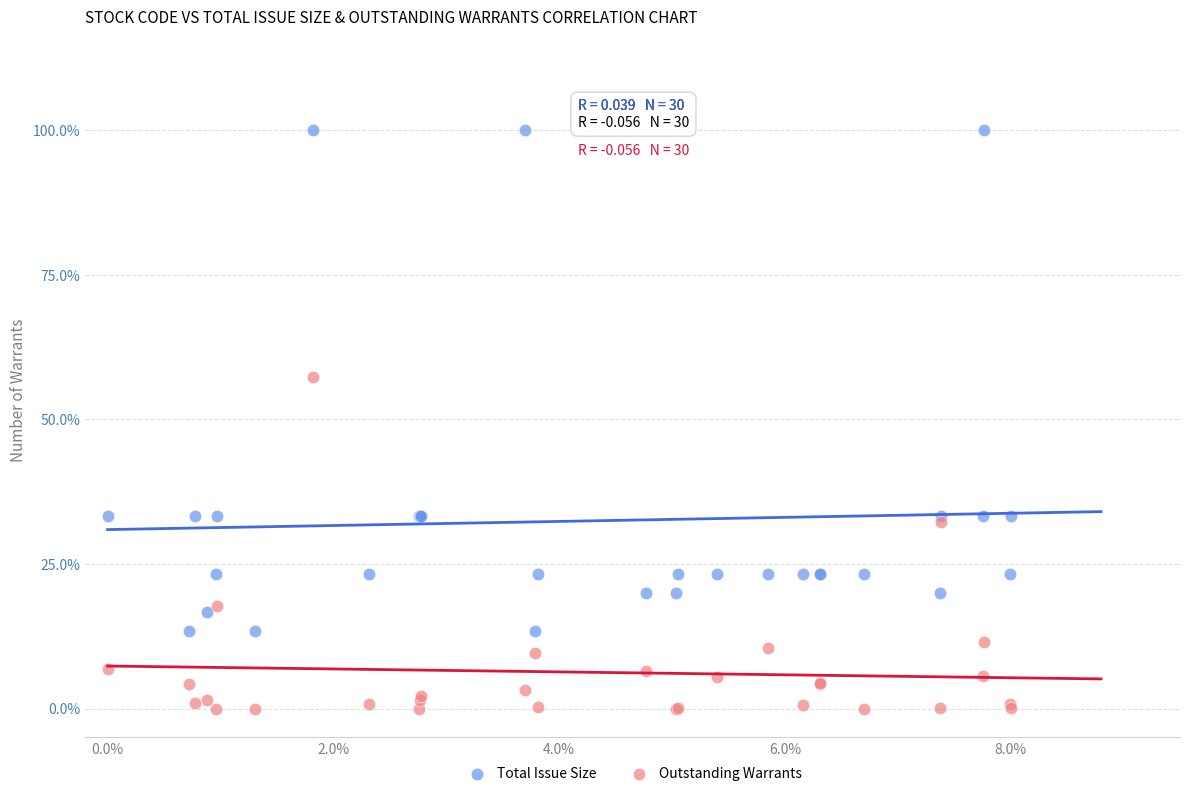

Across all series, what Y value is closest to 50?

57.3